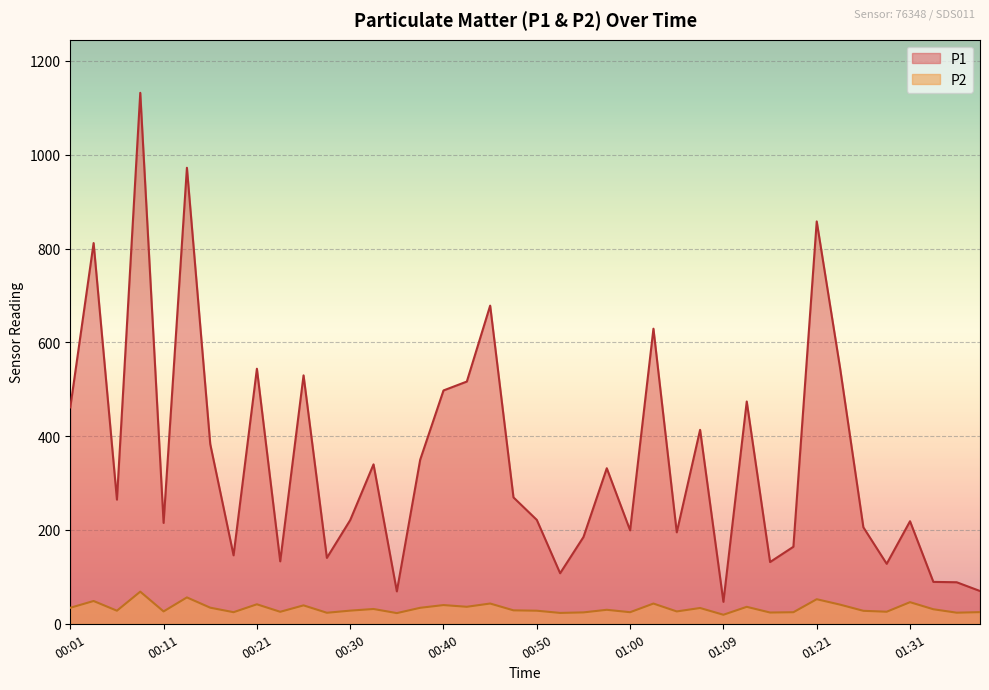

At which label does P1 first exceed 264?

00:01